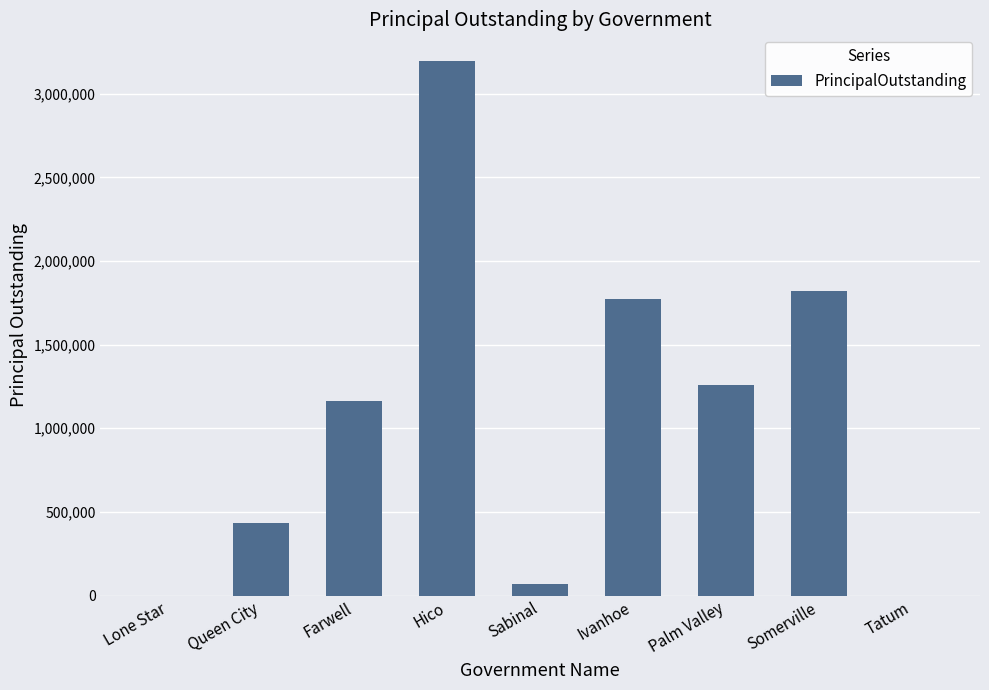

What is the greatest value displayed?

3195000